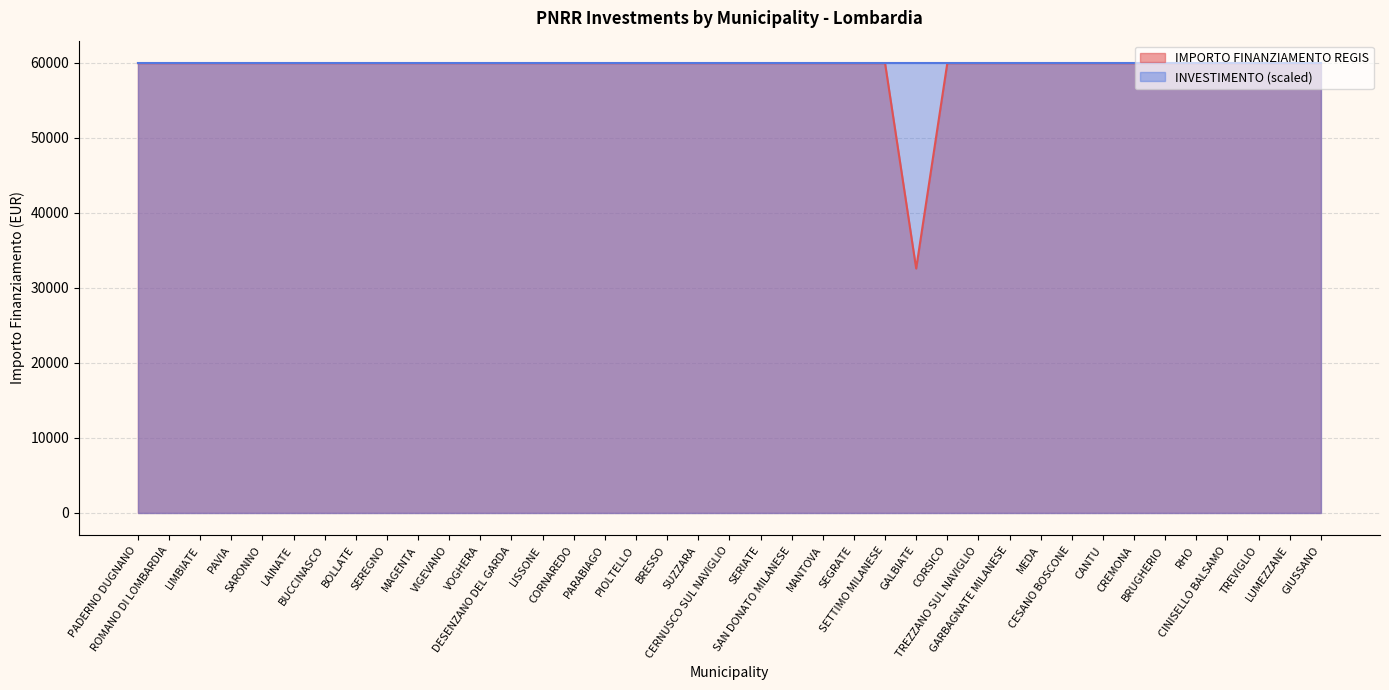

What position from the right is MAGENTA?

30